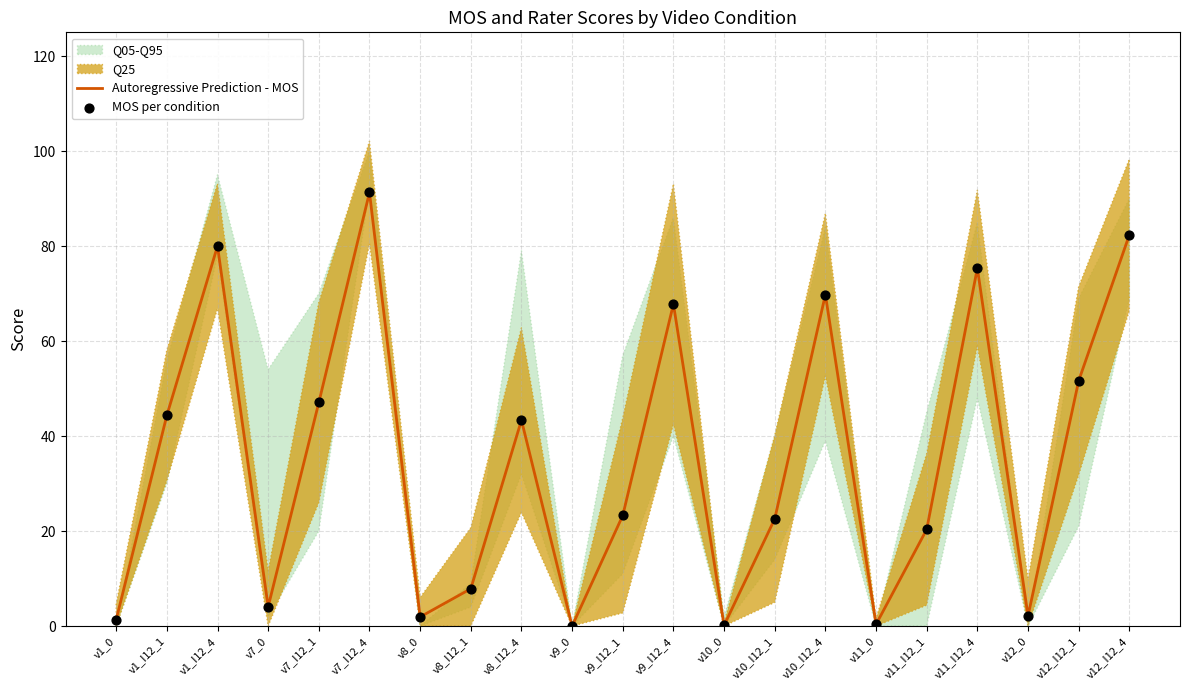

At which category is the sum across all series the highest?

v7_I12_4